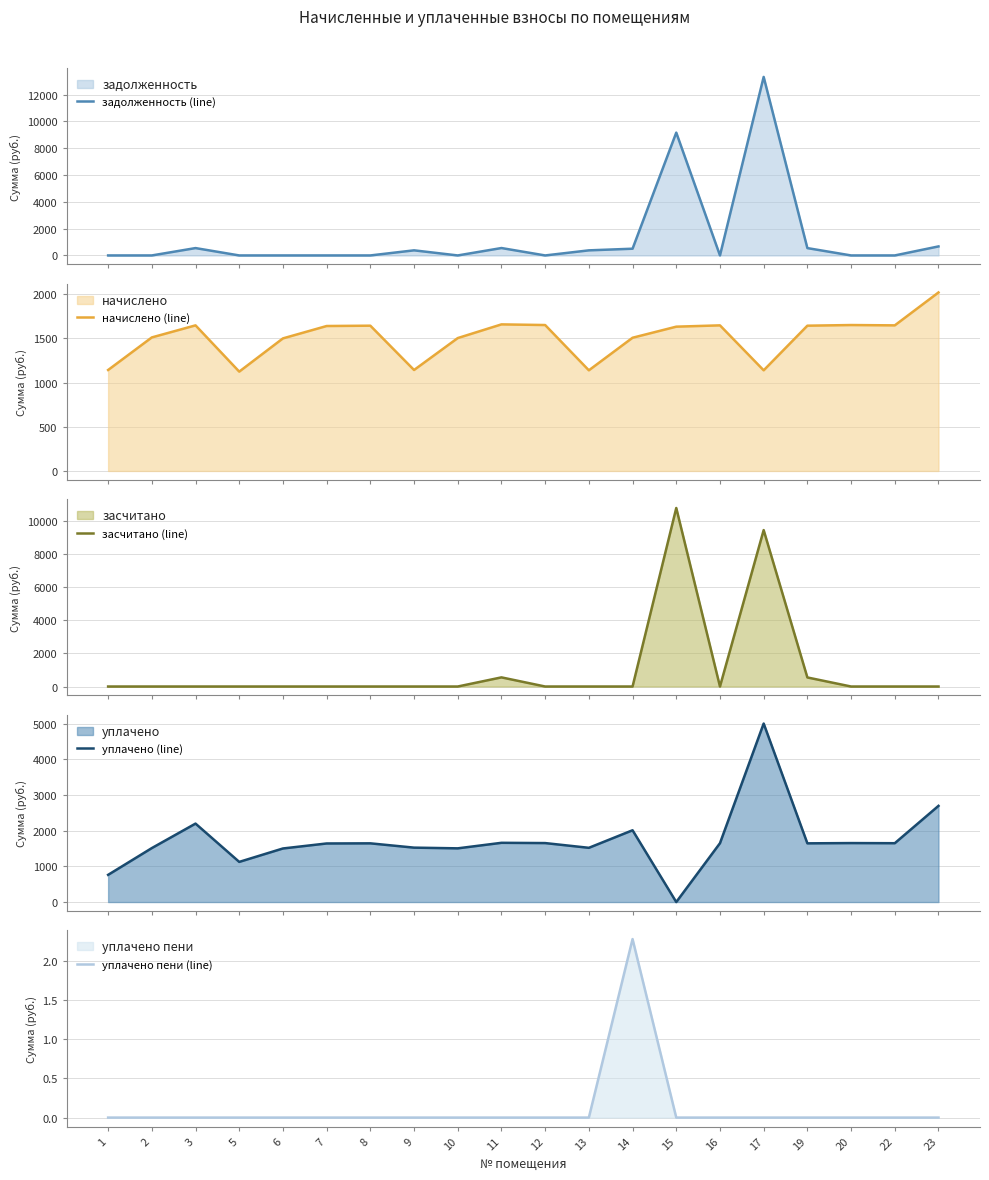

Which series has the largest range (max minus min)?

задолженность (line)